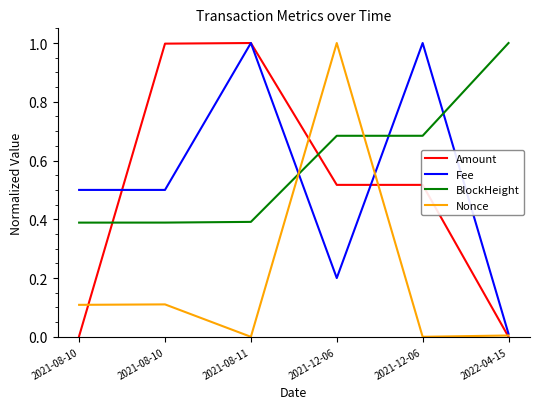

How many times do Nonce and Amount cross each other?

4